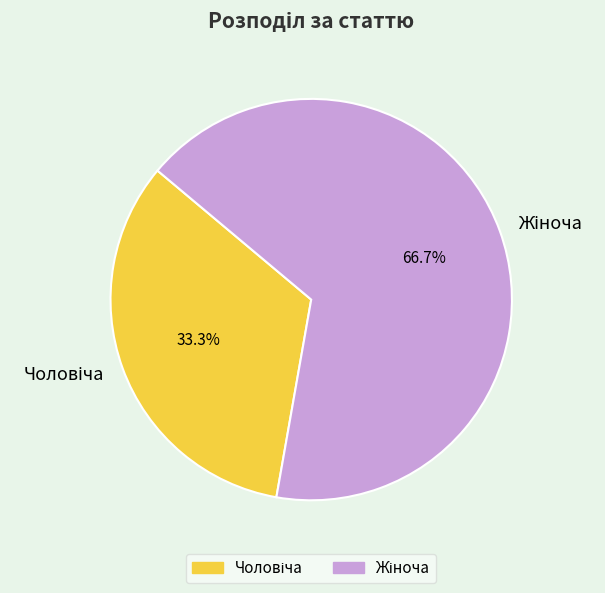

Is there a majority slice in this chart?

Yes